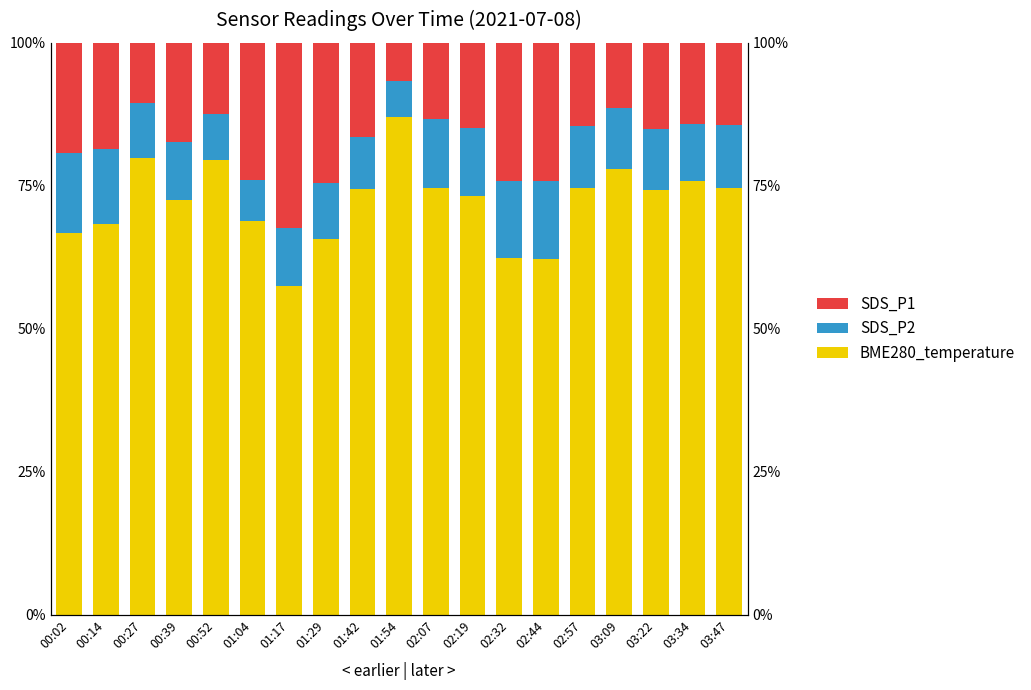

Does the chart contain any negative values?

No